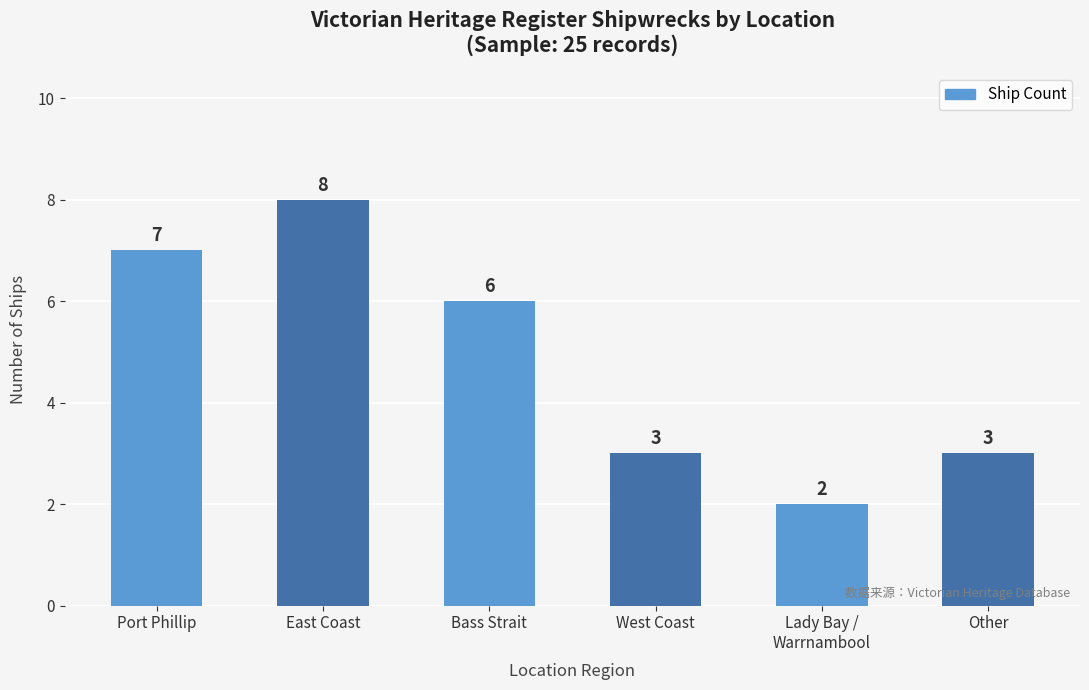

At which category does the chart reach its peak across all series?

East Coast